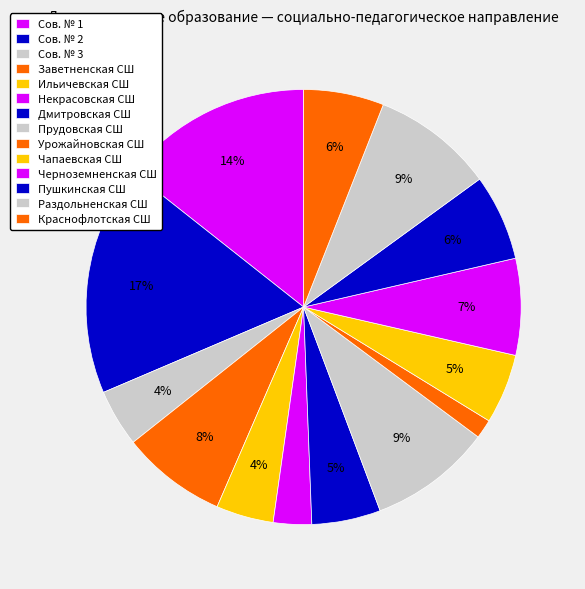

Does Сов. № 1 represent more than half of the total?

No